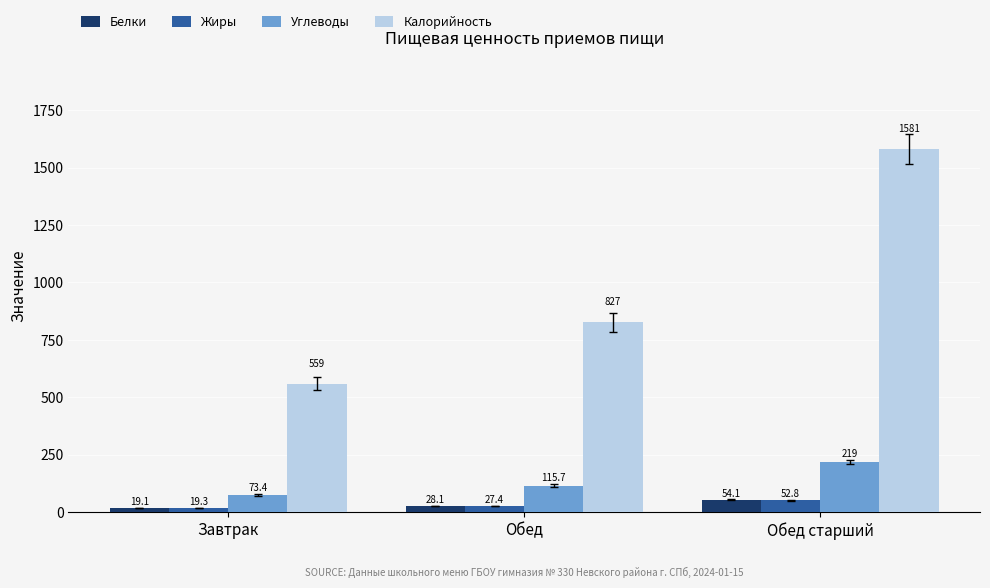

Which series has the largest total across all categories?

Калорийность